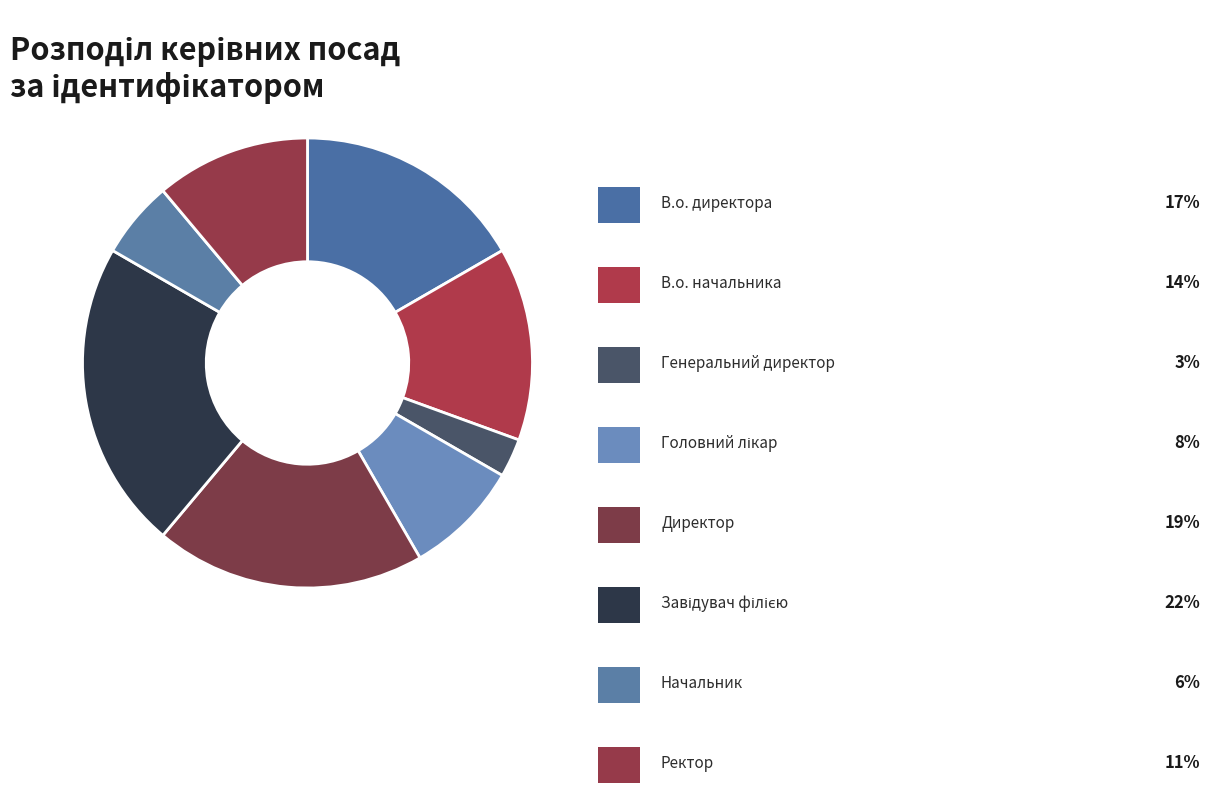

Count the number of slices in the pie.

8